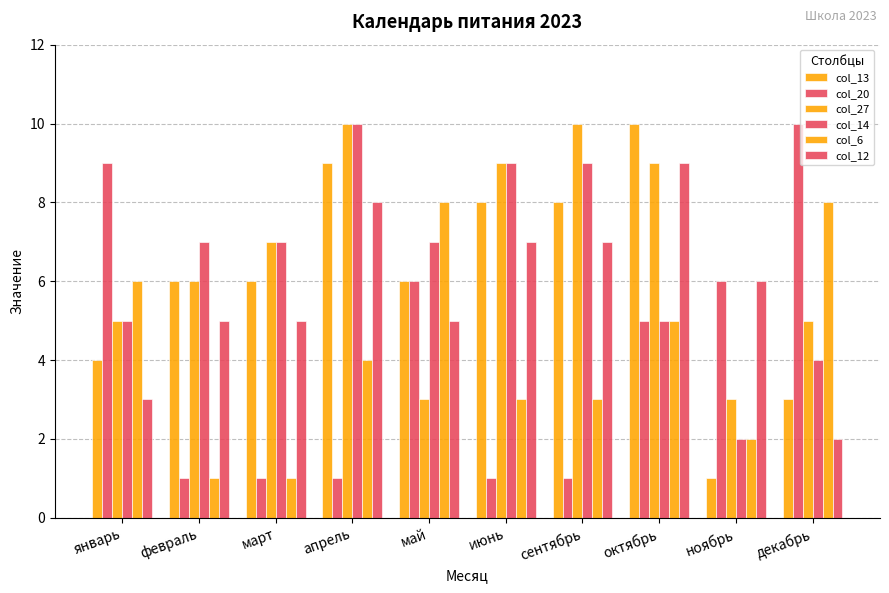

What is the sum of all col_6 values?

41